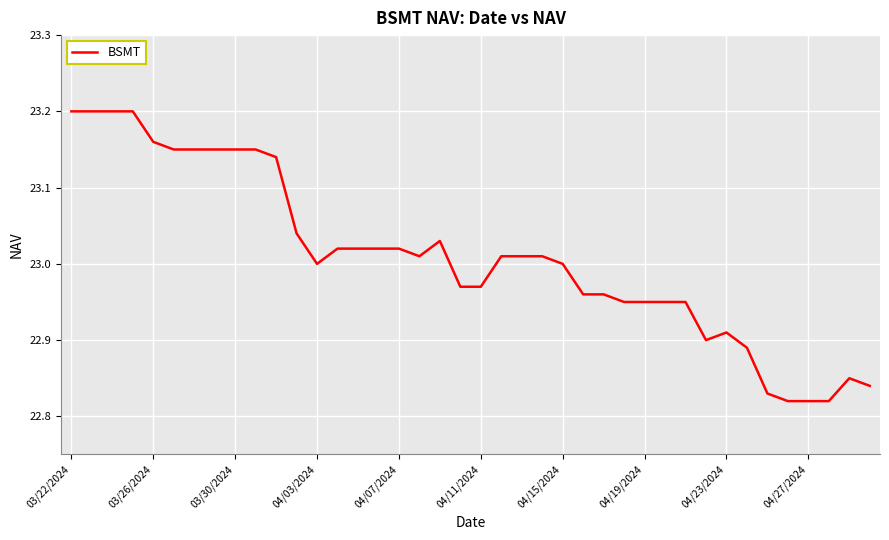

What is the difference between the maximum and minimum values?

0.4